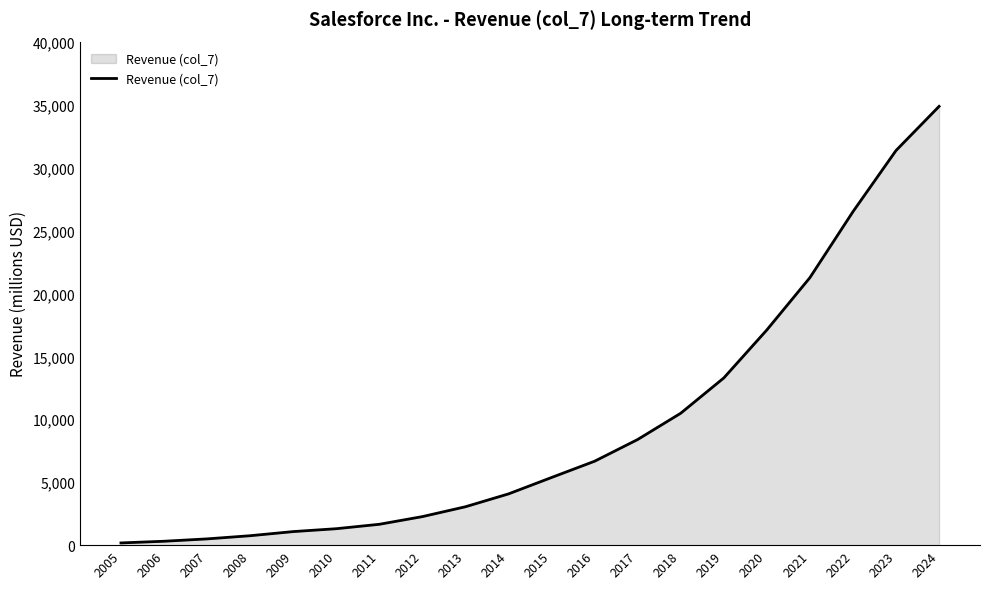

What is the smallest value displayed?

176